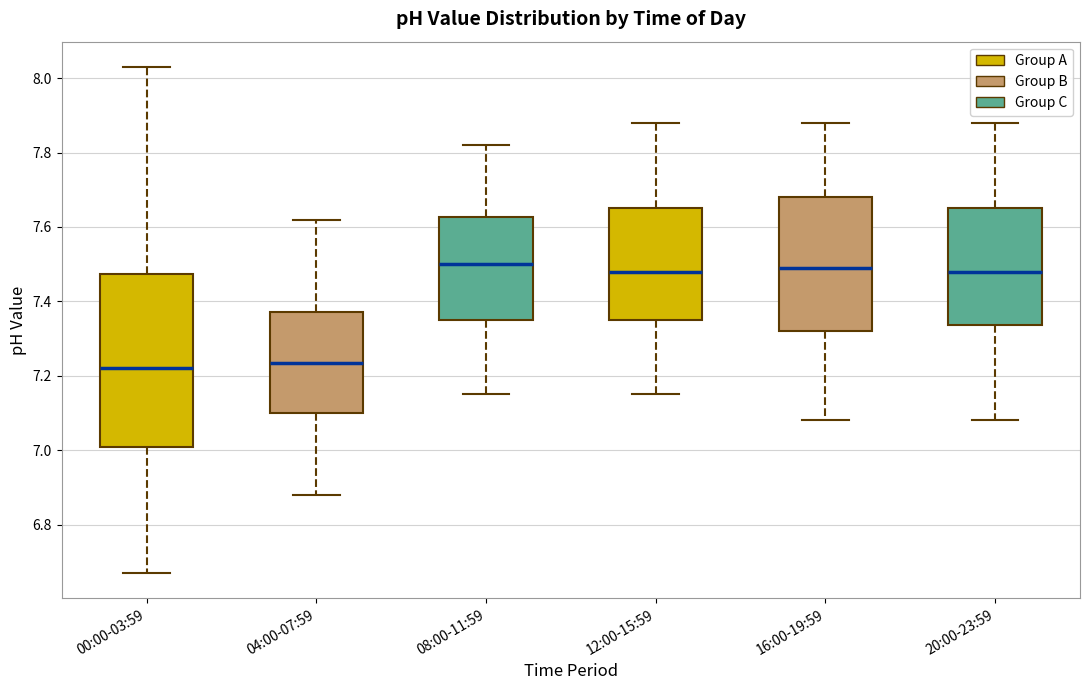

Comparing the boxes themselves (not the whiskers), which one is the tallest?

00:00-03:59